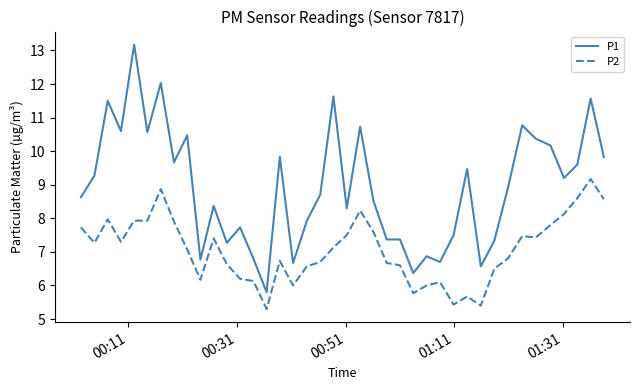

True or false: P2 and P1 cross at least once.

False